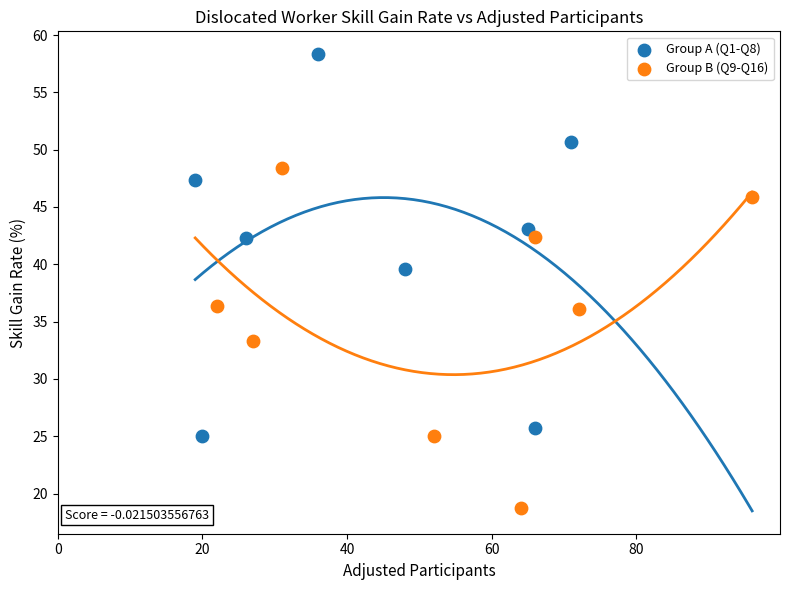

Which series contains the lowest Y value?

Group B (Q9-Q16)